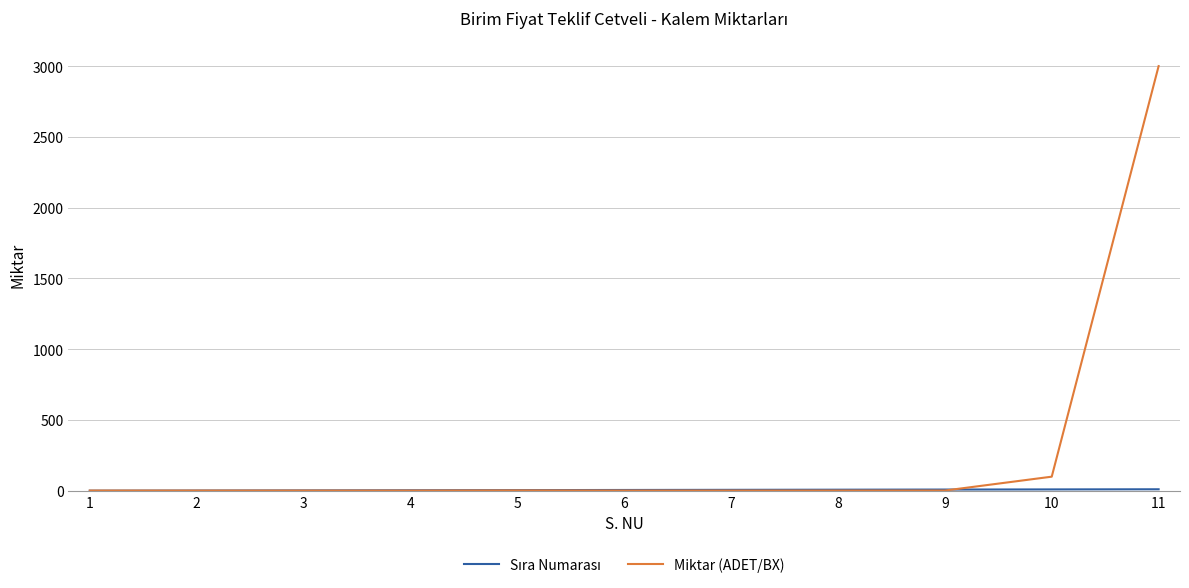

Which series has the widest spread of values?

Miktar (ADET/BX)